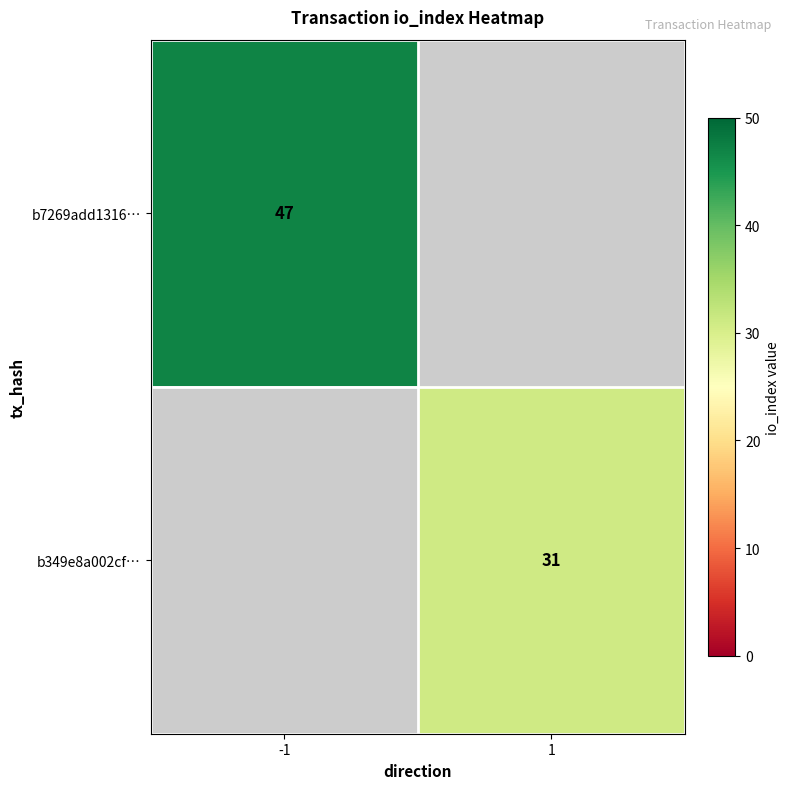

The value of b7269add1316… at -1 is 63. True or false?

False